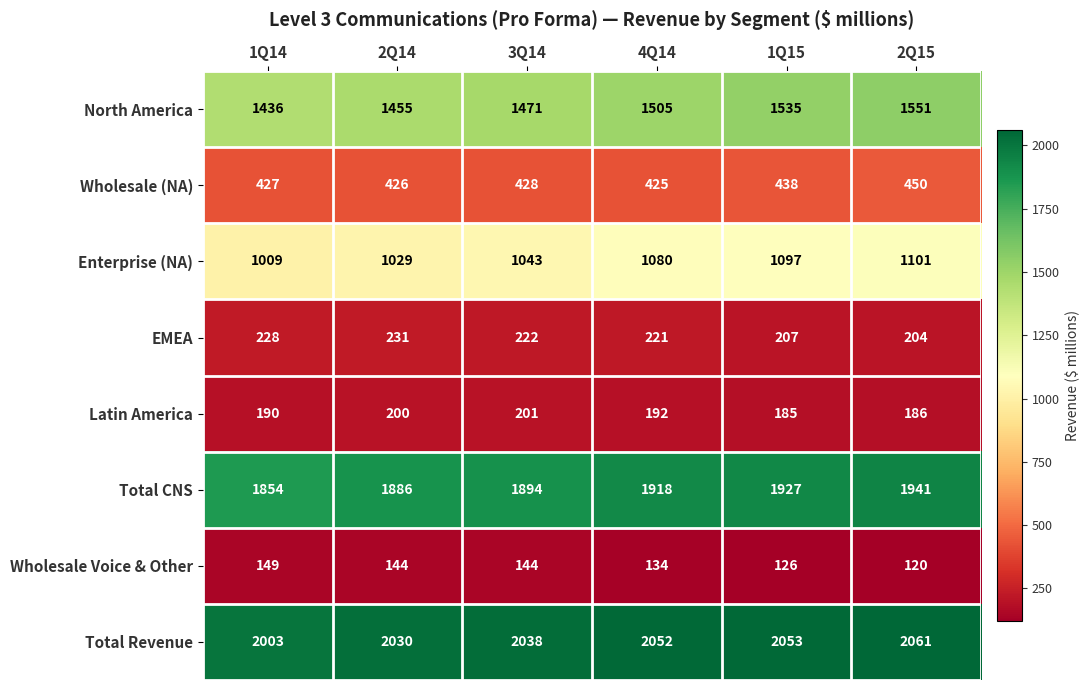

What is the difference between the highest and lowest values at 2Q14?

1886